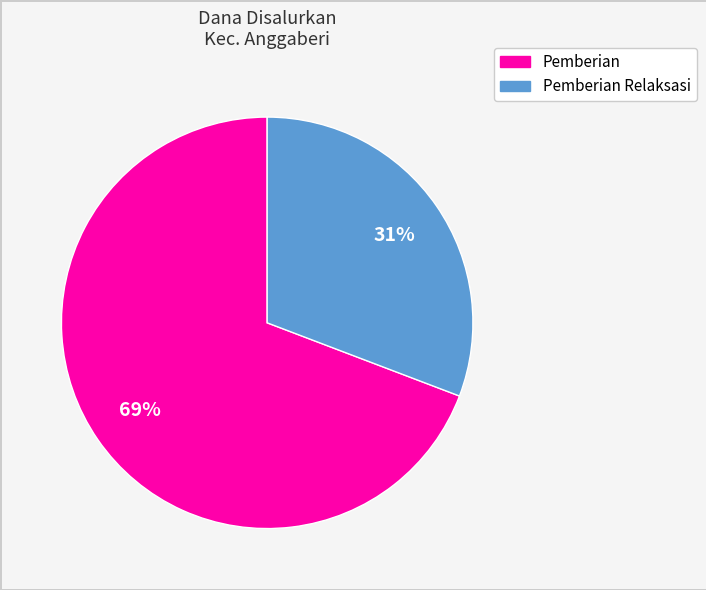

To the nearest percent, what is the average slice percentage?

50%